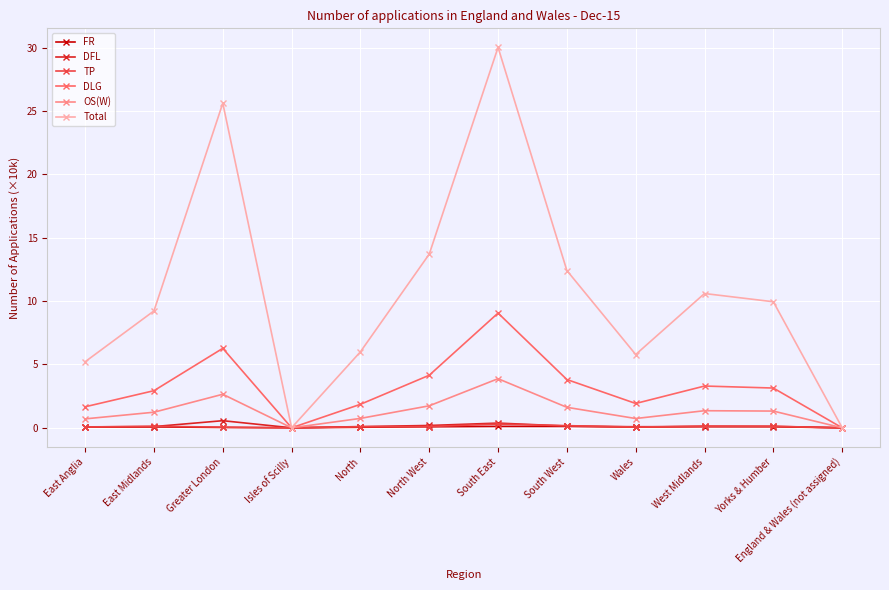

How many values in the Total series are below 9?

5